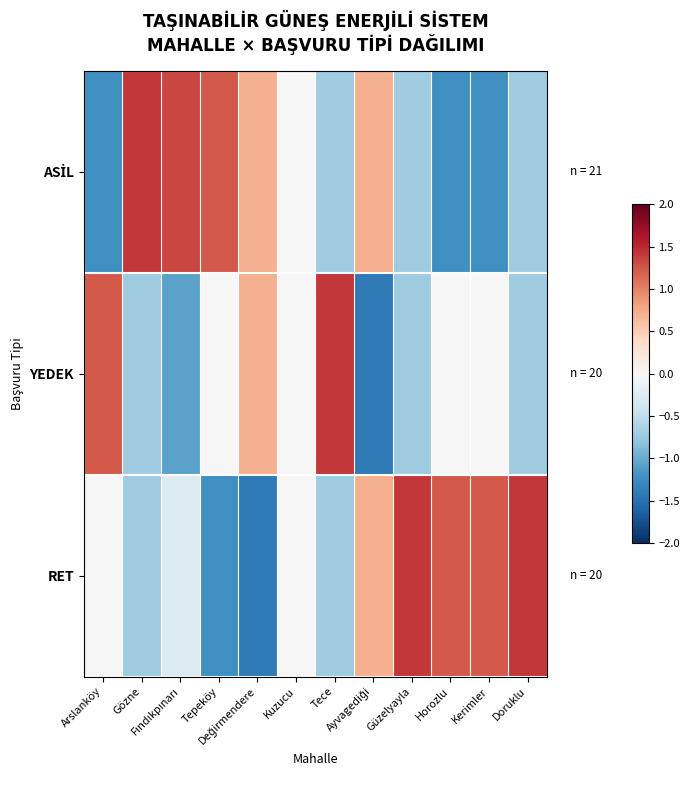

Which series changed the most between Gözne and Fındıkpınarı?

RET